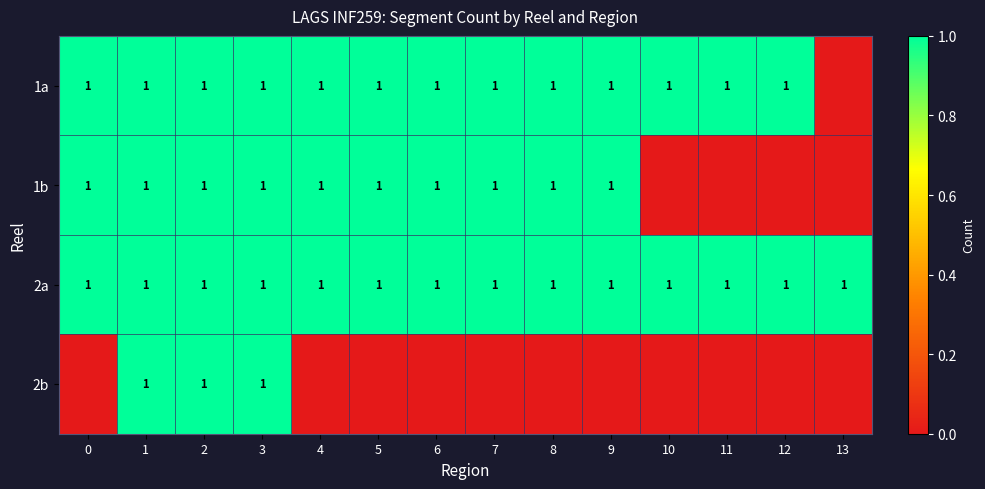

The 2a series shows 1 at 2. True or false?

True